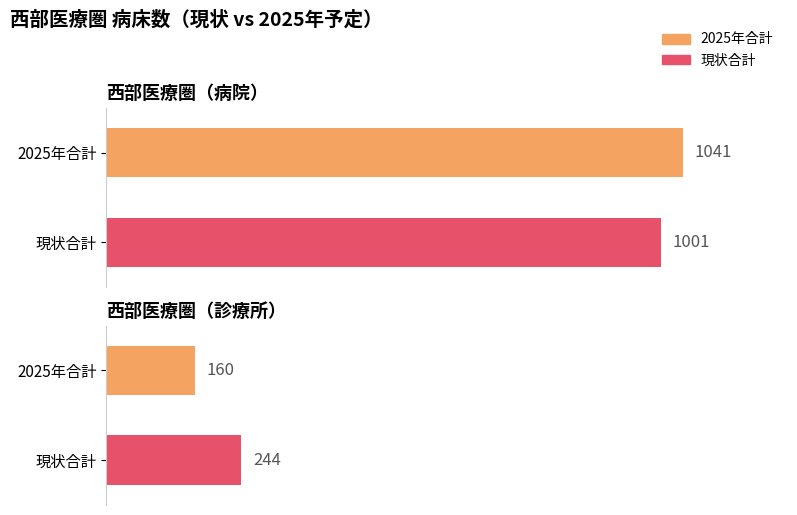

Reading left to right, what are all the values shown in this chart?

2025年合計: 1041	160
現状合計: 1001	244